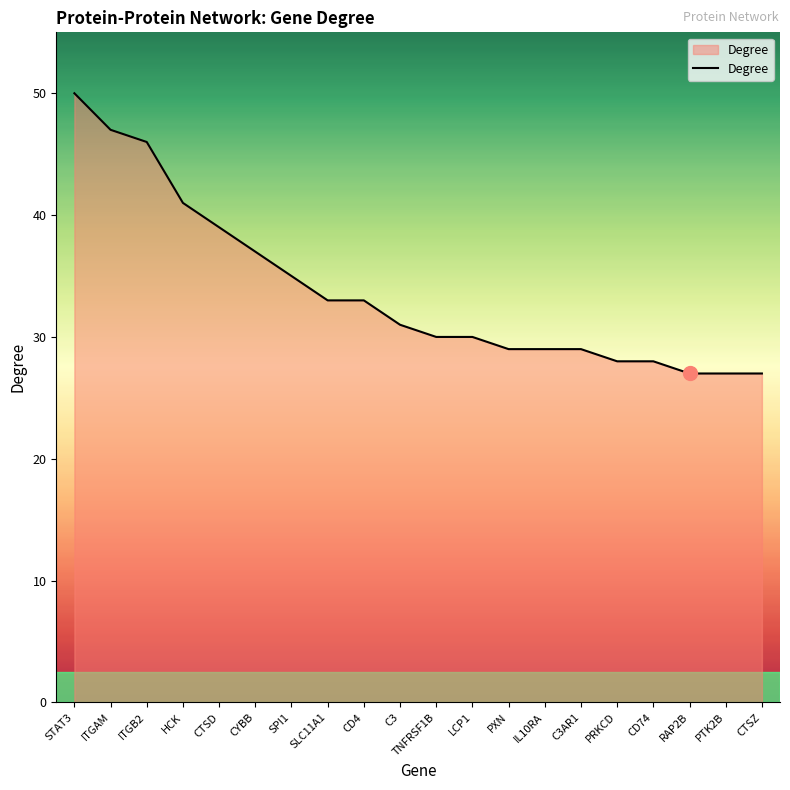

Is it true that the value at PXN is 29?

True